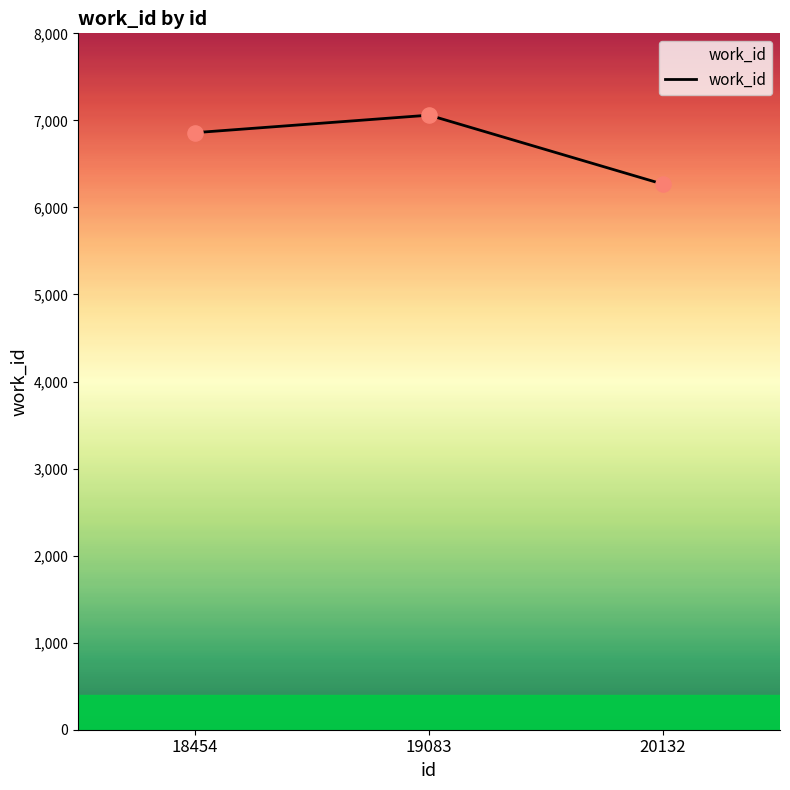

Between 19083 and 20132, which is larger?

19083